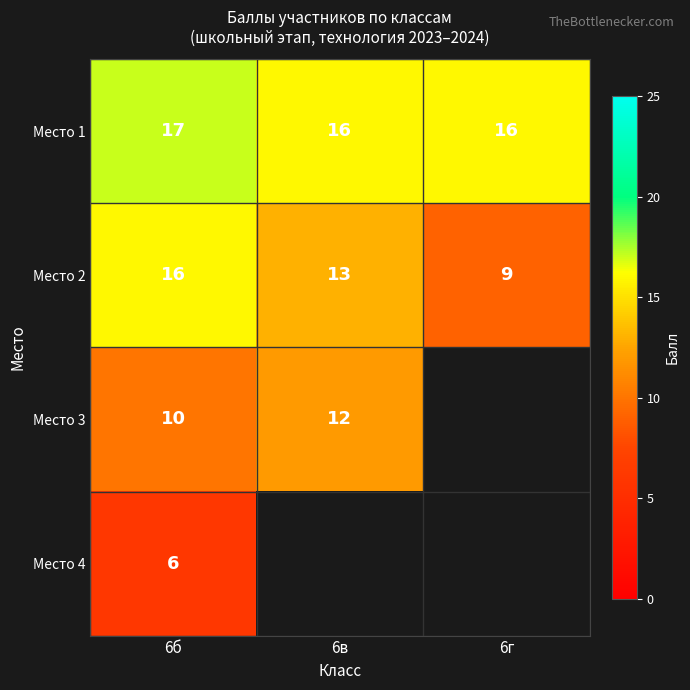

At which label does Место 2 first exceed 13?

6б